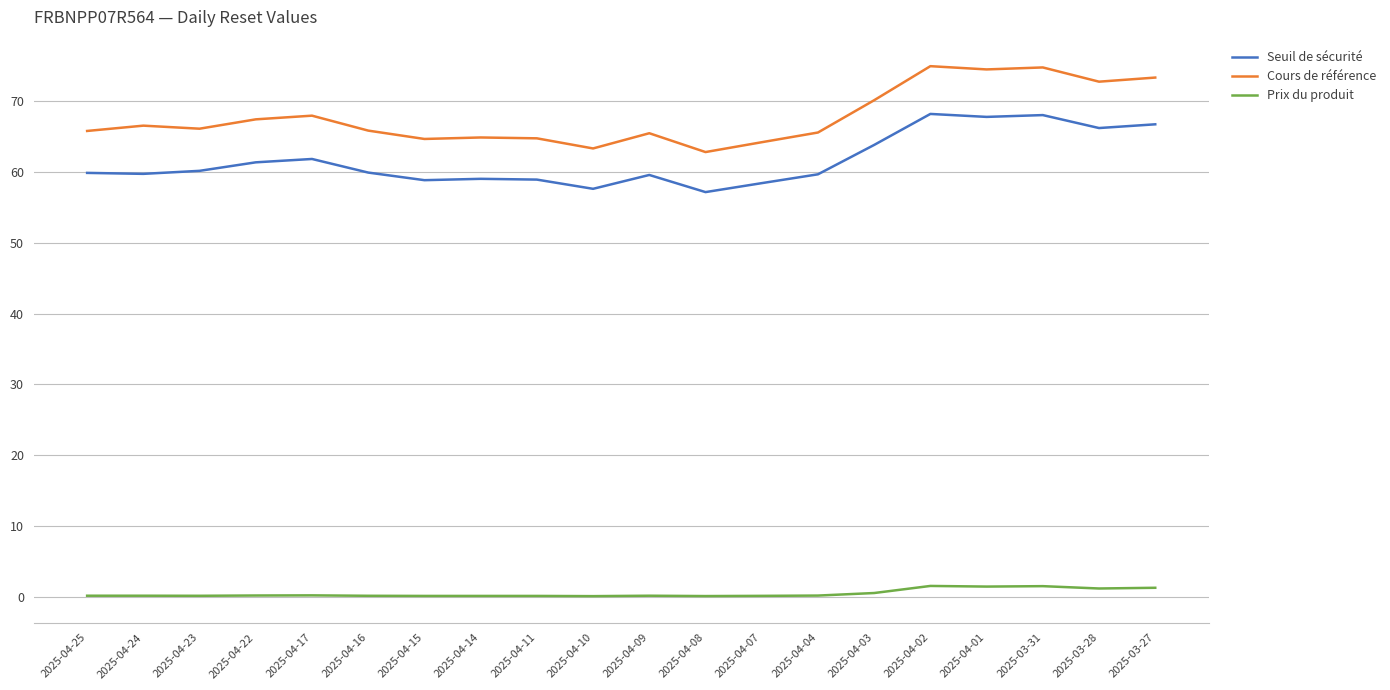

True or false: Prix du produit and Cours de référence intersect in this chart.

False